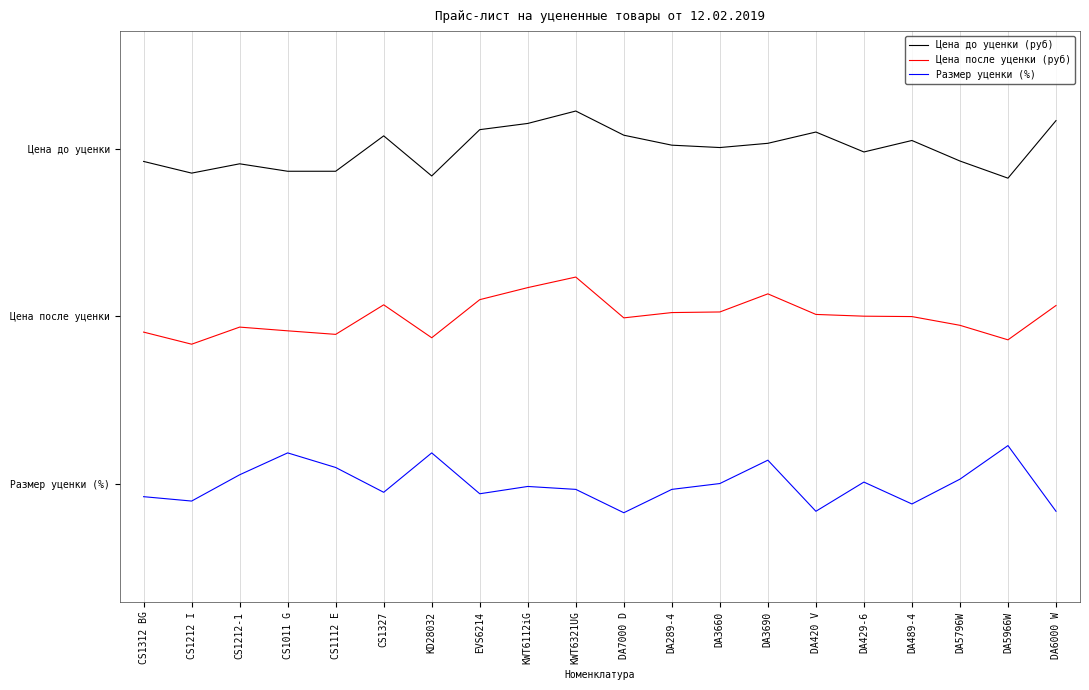

Is this an area chart (filled region under the line)?

No